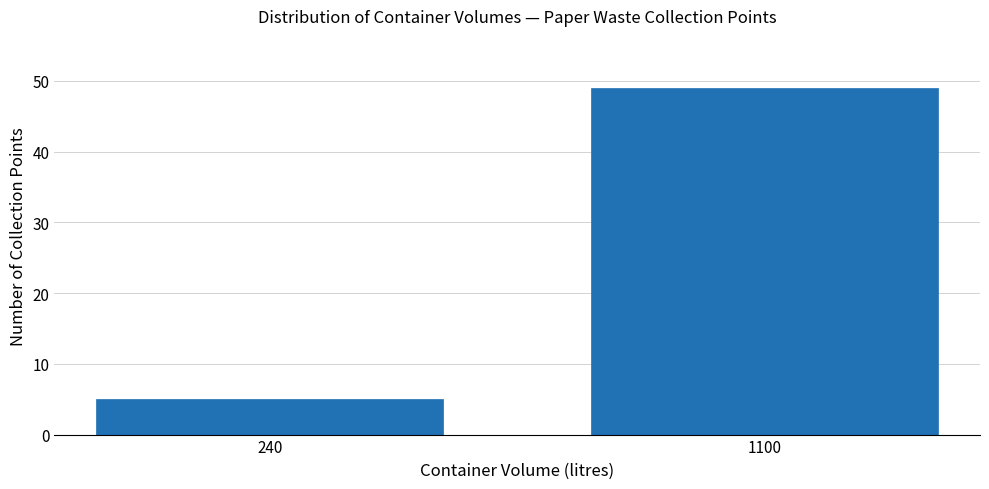

Reading left to right, transcribe all the data shown in this chart.

240=5	1100=49